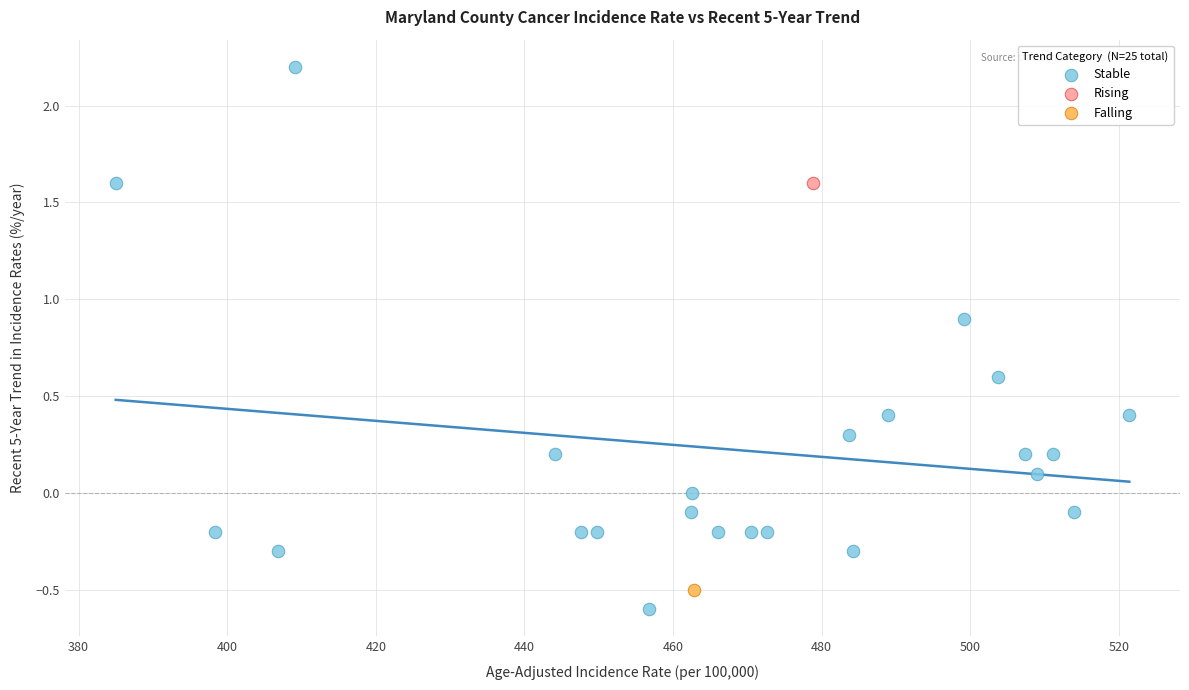

What are all the series names shown in the legend?

Stable, Rising, Falling